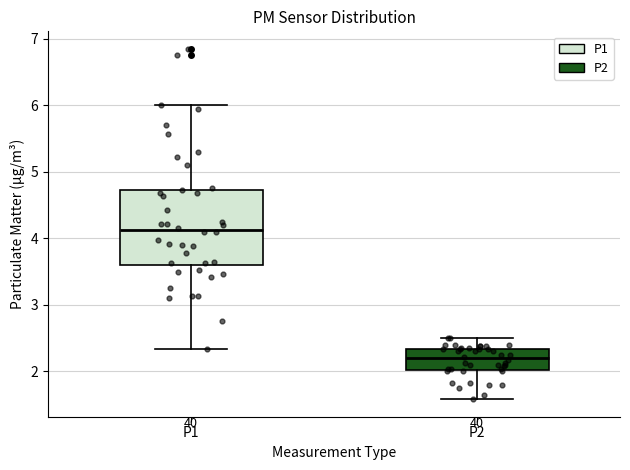

Where does the lower whisker of the box for P2 end on the y-axis? The values are not printed on the chart, so give them approximately, as read against the axis.

1.6